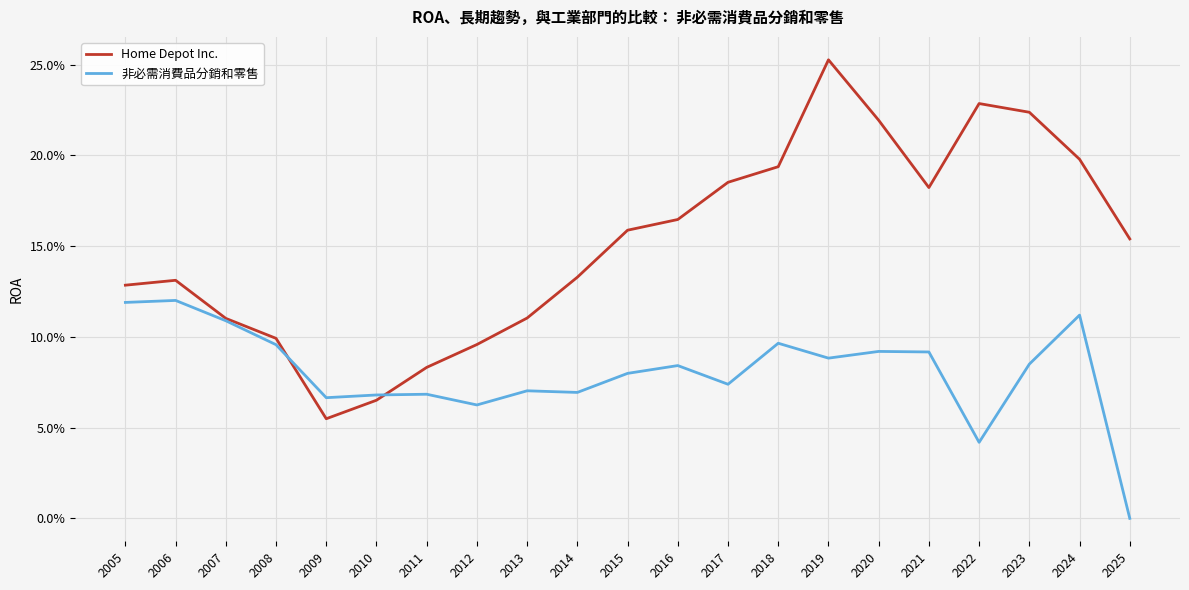

What is the maximum value shown in the chart?

0.3